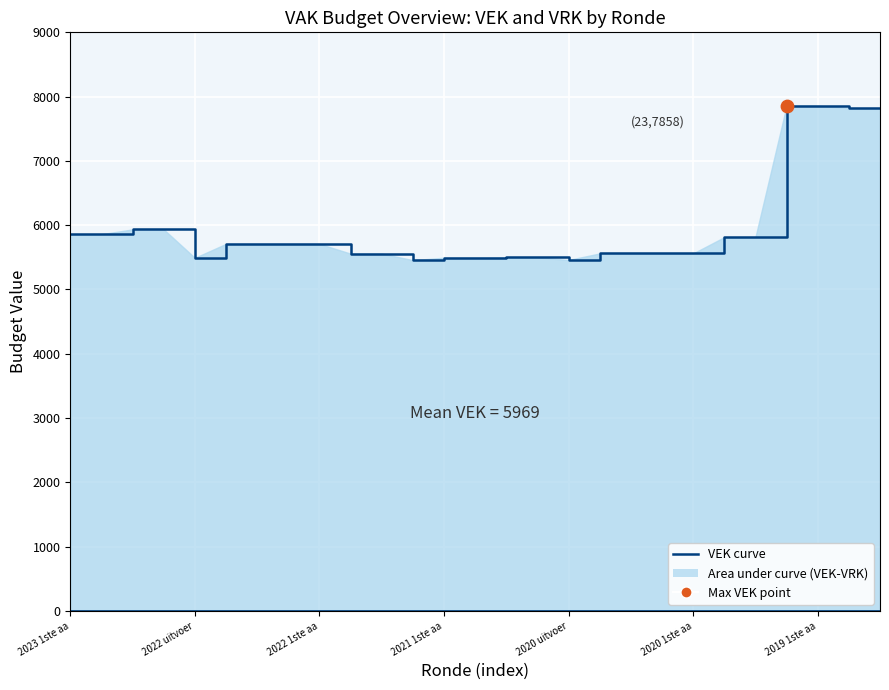

Which series has the largest total across all categories?

VEK curve